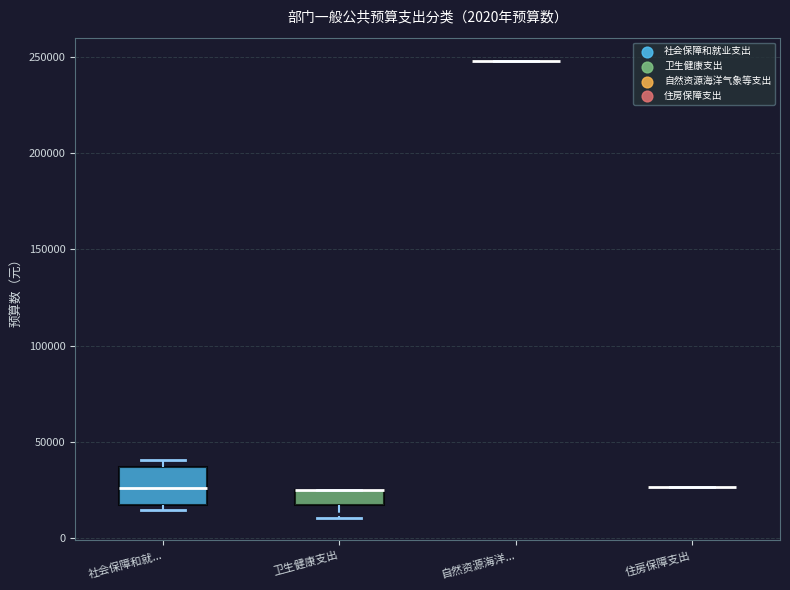

Which box is the tallest, from its lower edge to its upper edge?

社会保障和就...